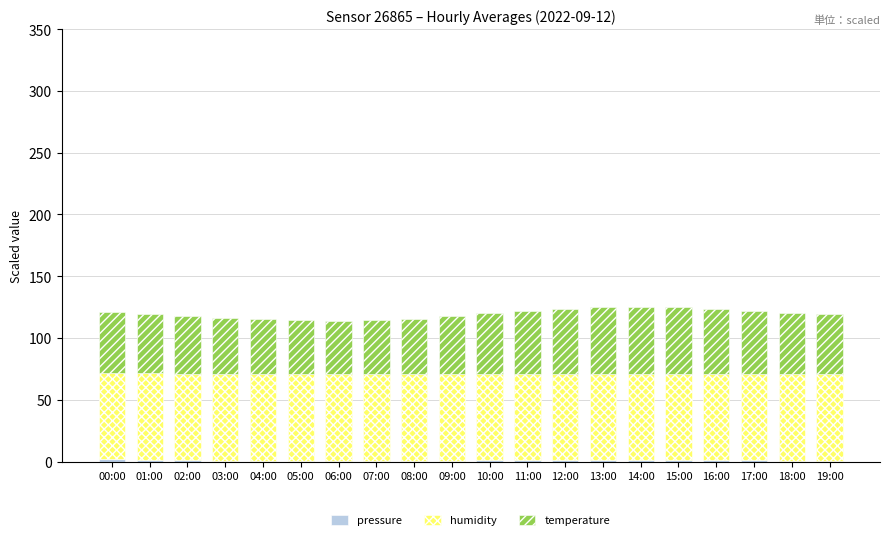

At which label is humidity closest to 69?

14:00